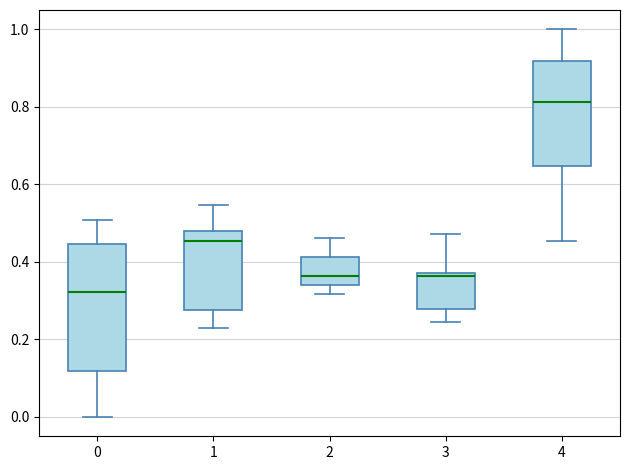

Where does the upper whisker of the box at x = 2 end on the y-axis? The values are not printed on the chart, so give them approximately, as read against the axis.

0.46